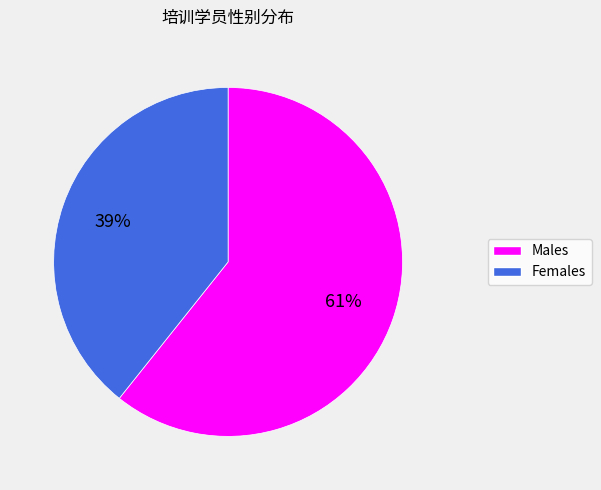

Does any single category account for the majority?

Yes